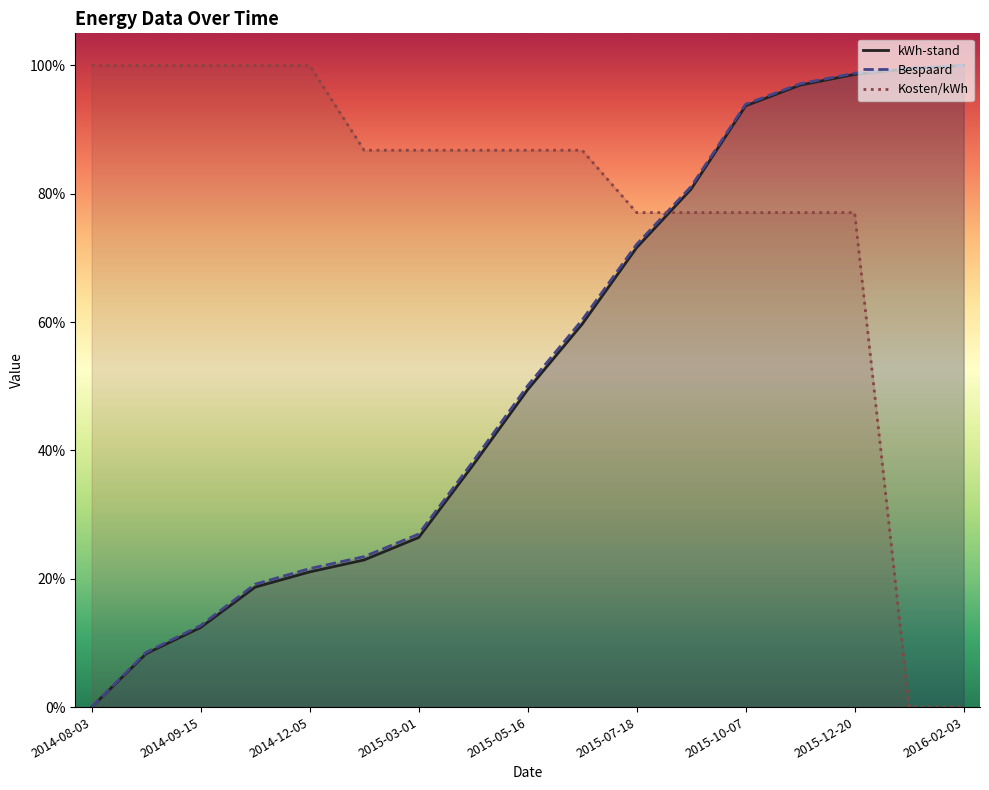

After their last crossing, which series has the higher values: Kosten/kWh or kWh-stand?

kWh-stand